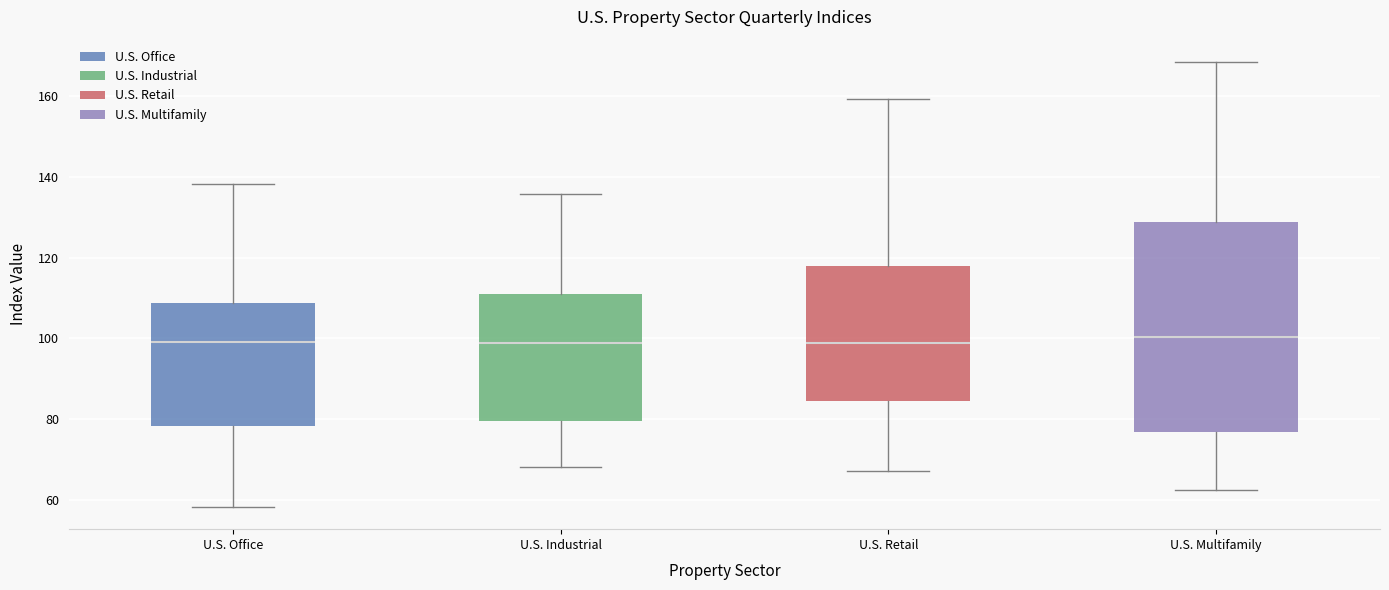

Comparing the boxes themselves (not the whiskers), which one is the tallest?

U.S. Multifamily